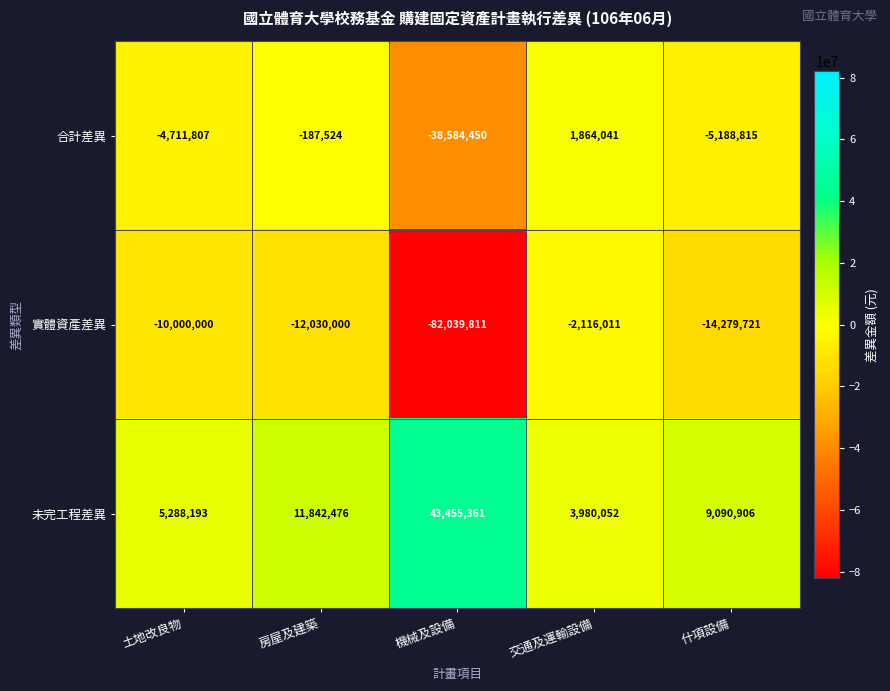

Which series changed the most between 土地改良物 and 機械及設備?

實體資產差異